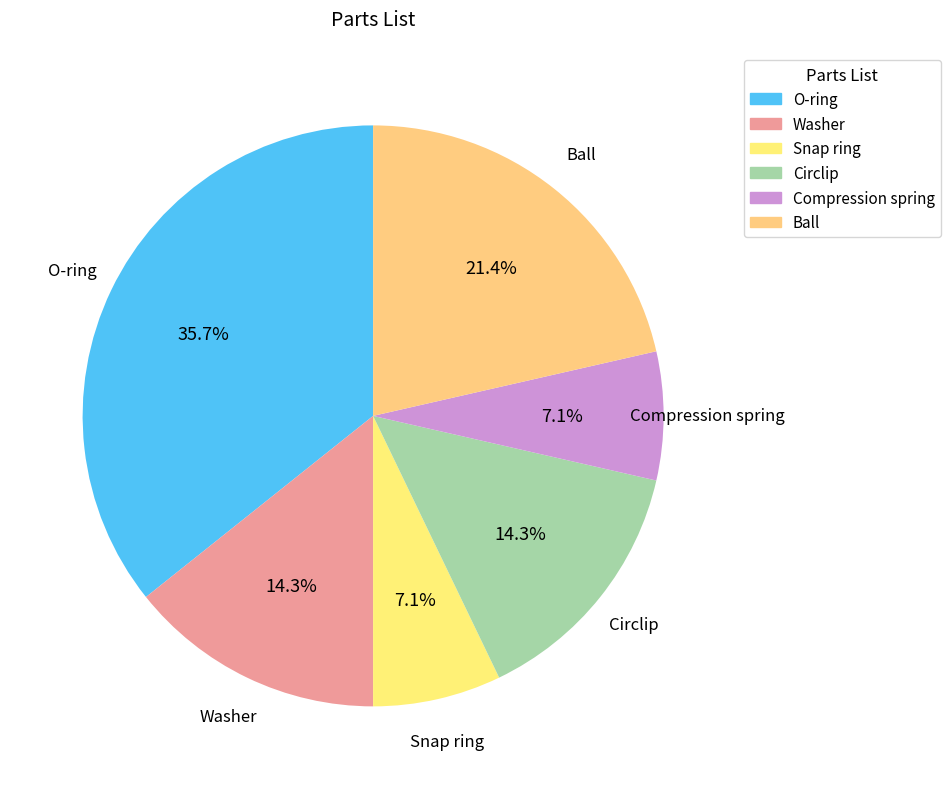

True or false: Ball accounts for 31% of the total.

False